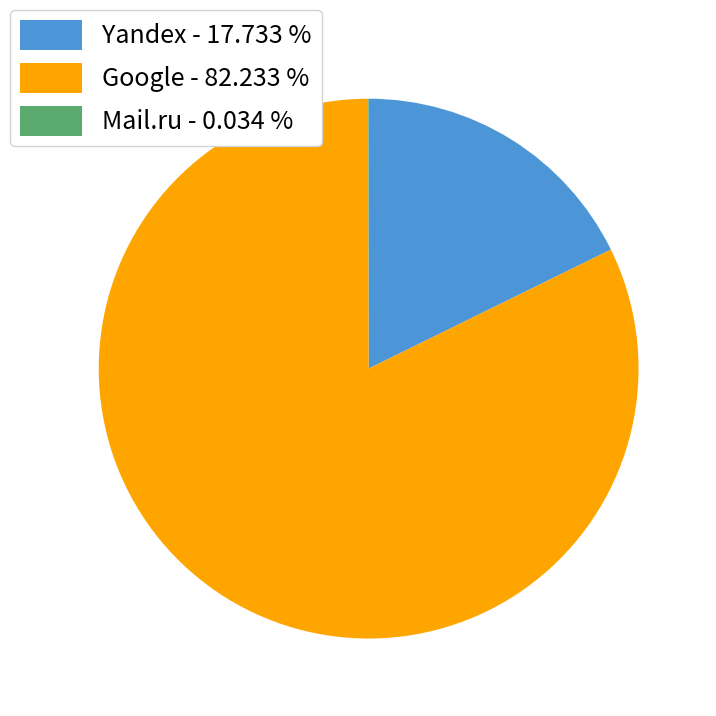

Do Google - 82.233 % and Yandex - 17.733 % together represent more than half of the pie?

Yes